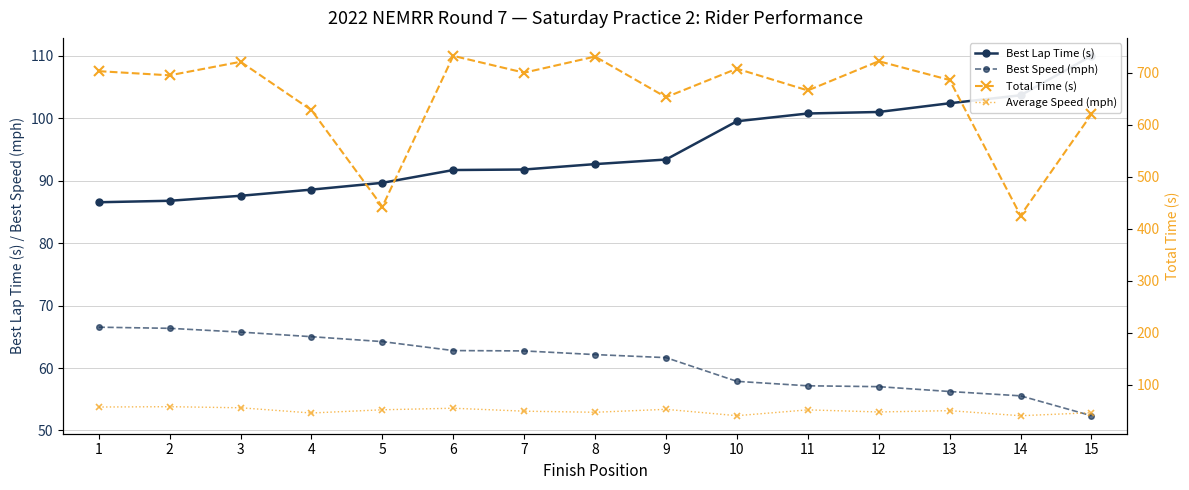

Which has a higher value, 12 or 9?

12